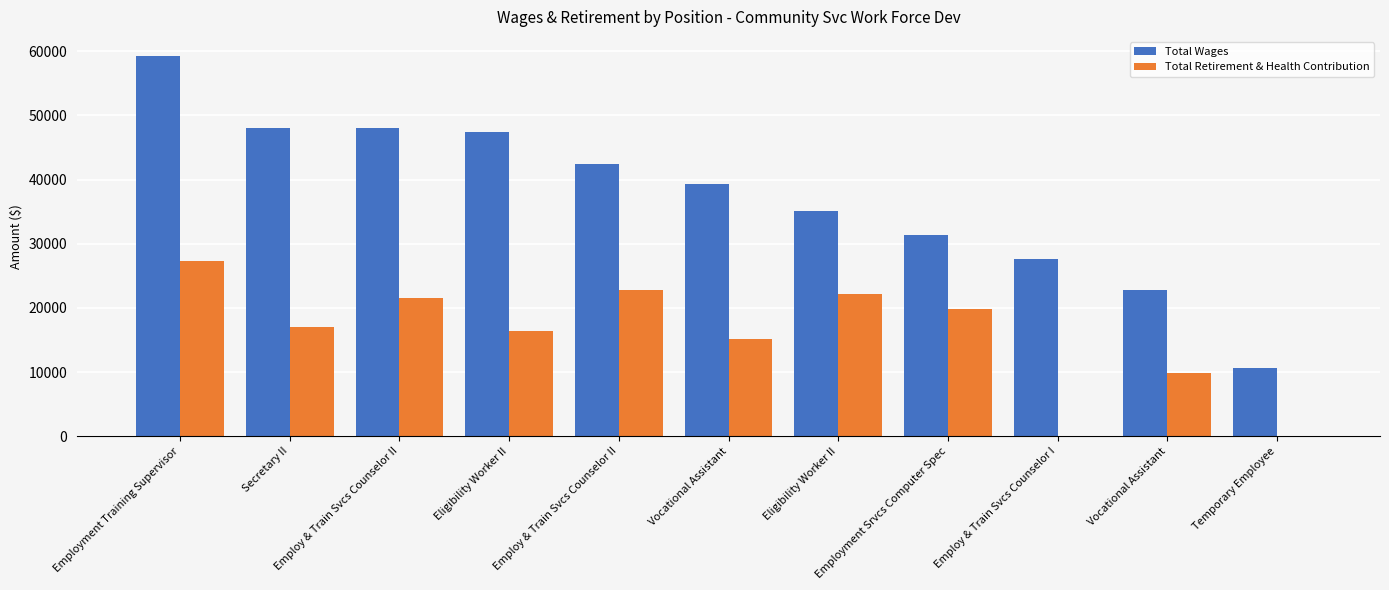

Which has a higher value, Eligibility Worker II or Employ & Train Svcs Counselor I?

Eligibility Worker II